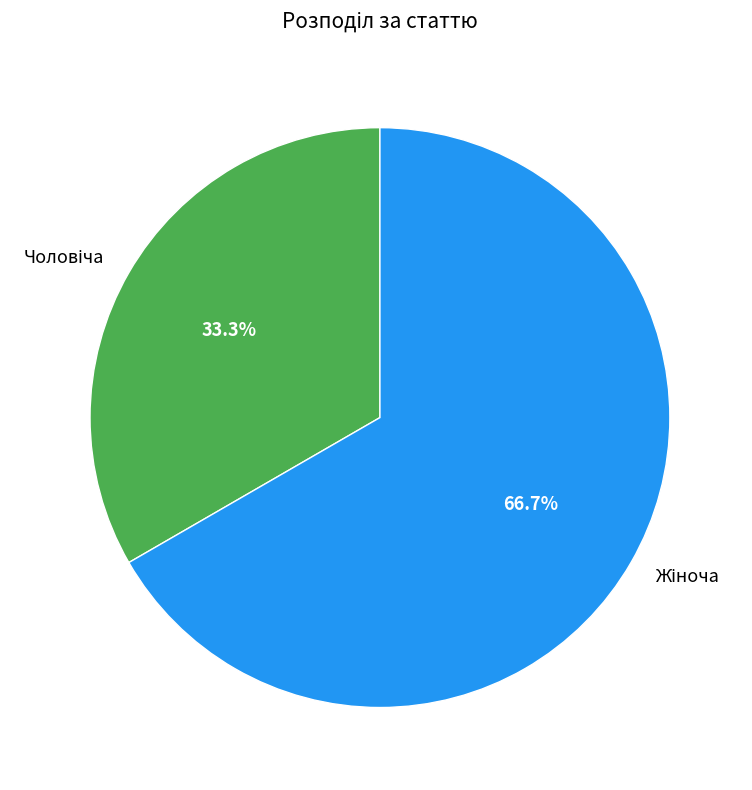

Which has a higher value, Жіноча or Чоловіча?

Жіноча